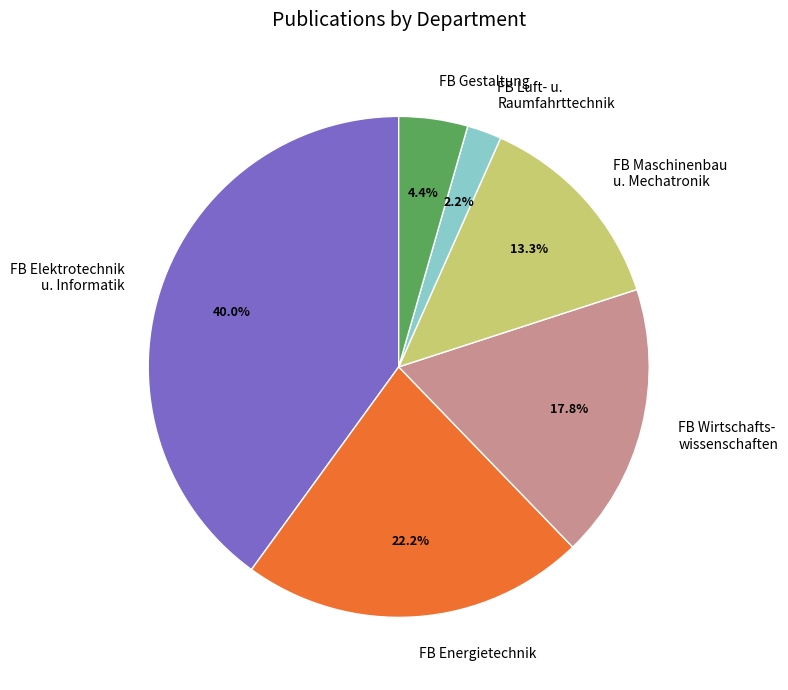

Between FB Luft- u. Raumfahrttechnik and FB Wirtschafts- wissenschaften, which is larger?

FB Wirtschafts- wissenschaften